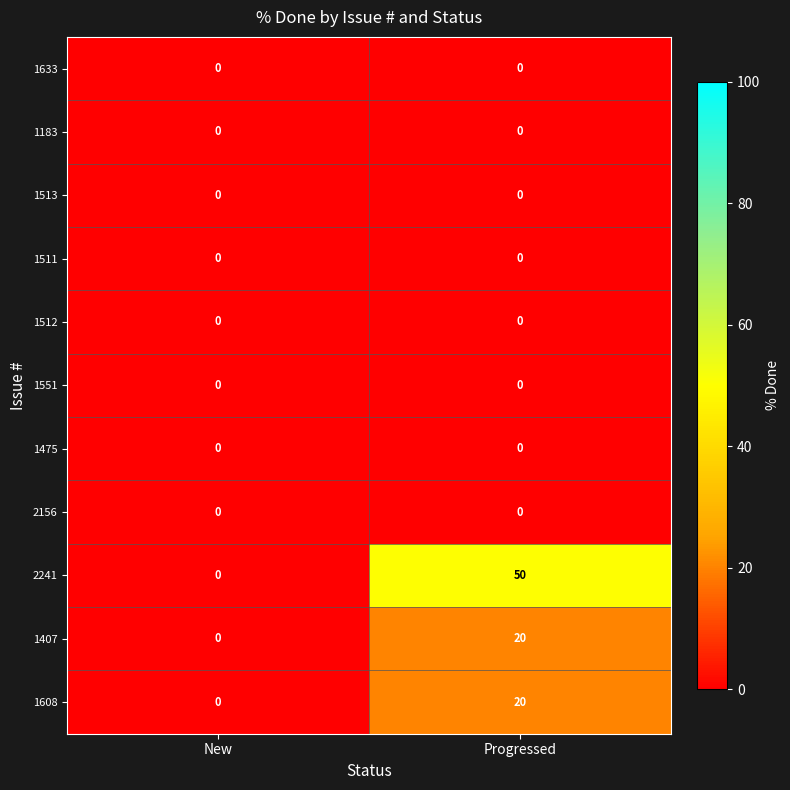

What is the greatest value displayed?

50